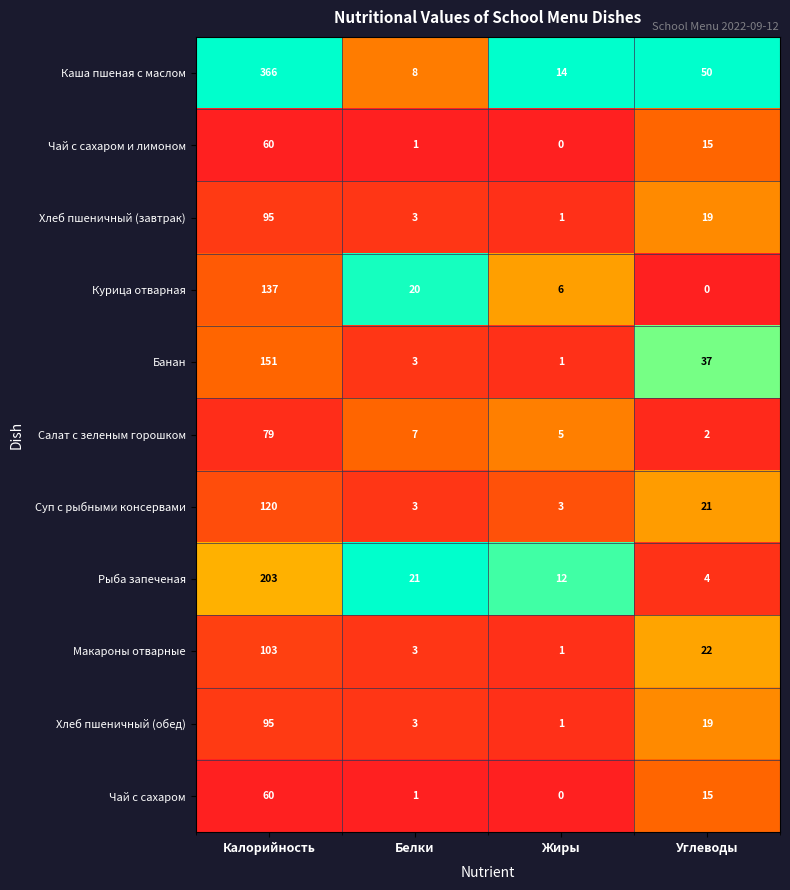

What is the spread (max minus min) of values at Белки?

20